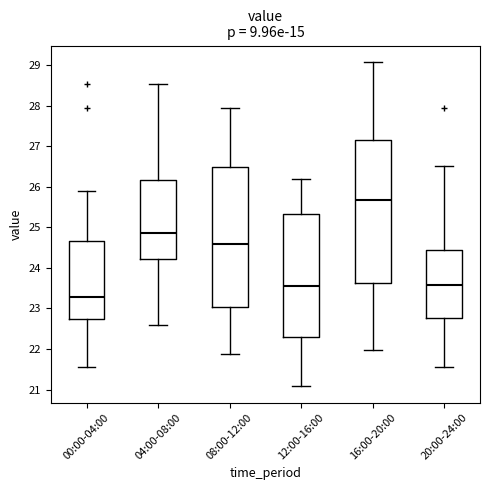

Reading left to right, transcribe this box plot: for each box, give where its median line is, the range the box spans, and where its two whiskers end, as read against the y-axis. The values are not printed on the chart, so give them approximately, as read against the axis.

00:00-04:00: median 23.3, box 22.7 to 24.7, whiskers 21.6 to 25.9
04:00-08:00: median 24.9, box 24.2 to 26.2, whiskers 22.6 to 28.5
08:00-12:00: median 24.6, box 23.0 to 26.5, whiskers 21.9 to 28.0
12:00-16:00: median 23.6, box 22.3 to 25.3, whiskers 21.1 to 26.2
16:00-20:00: median 25.7, box 23.6 to 27.2, whiskers 22.0 to 29.1
20:00-24:00: median 23.6, box 22.8 to 24.4, whiskers 21.6 to 26.5